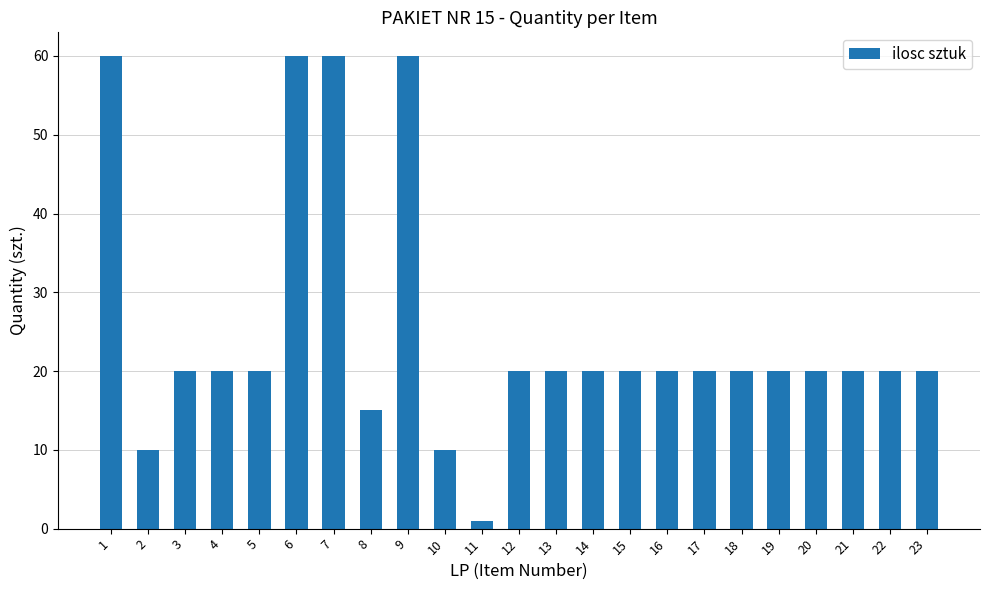

At which label does the data first exceed 20?

1